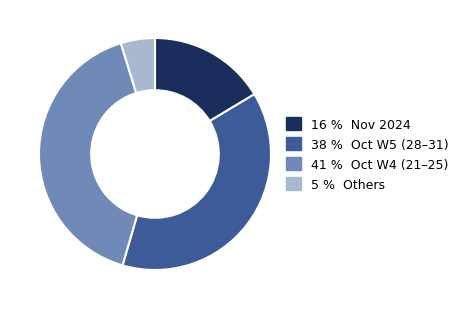

Is there any slice that represents more than half of the pie?

No